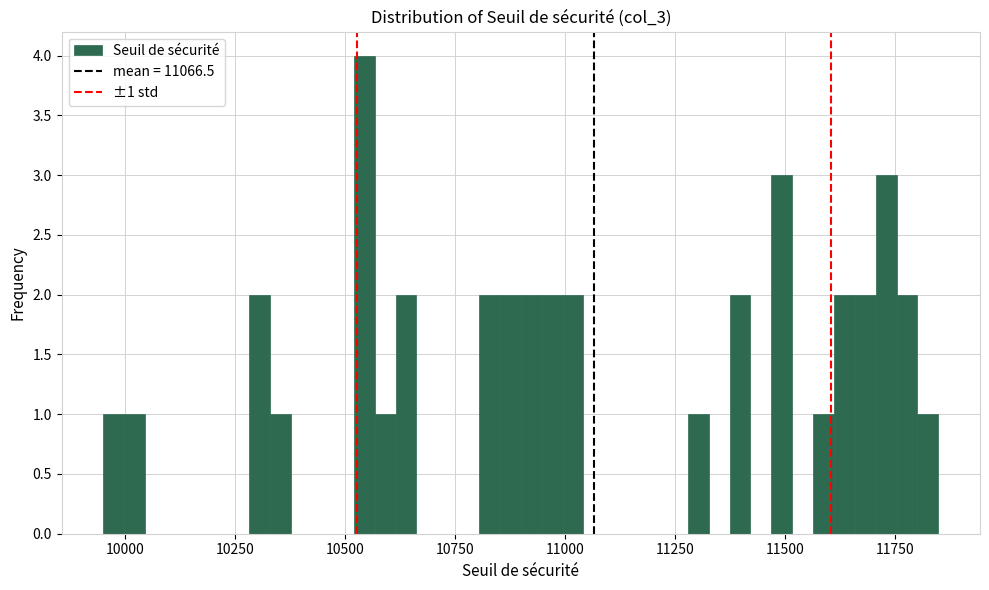

Around what value on the x-axis is the tallest bar? Give the approximate position of its centre, as read against the axis.

10550